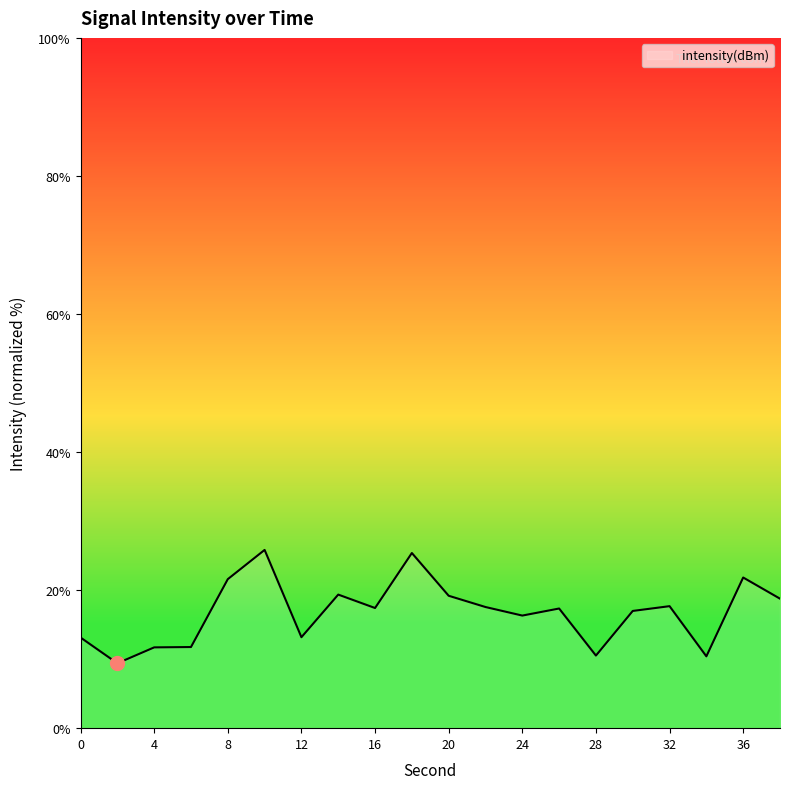

What is the difference between the maximum and minimum values?

16.4